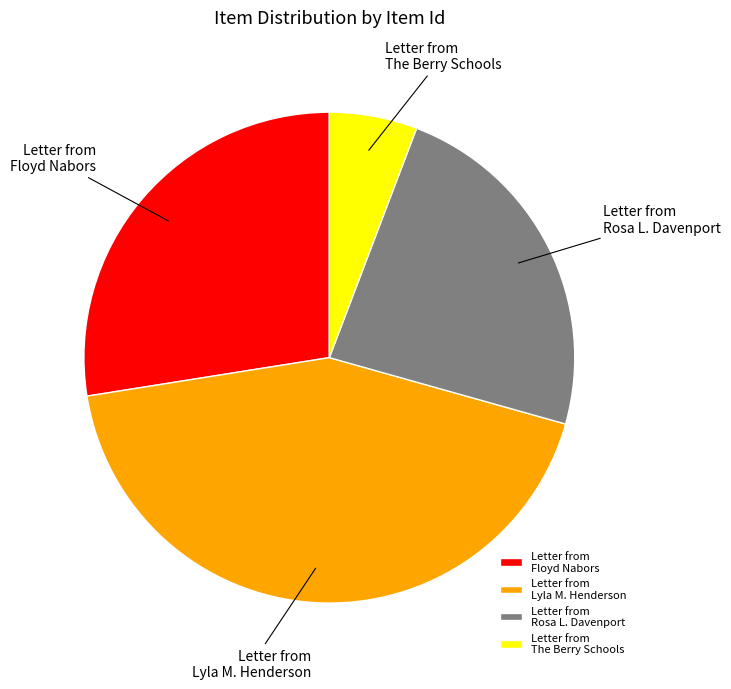

Which slice is the smallest?

Letter from The Berry Schools